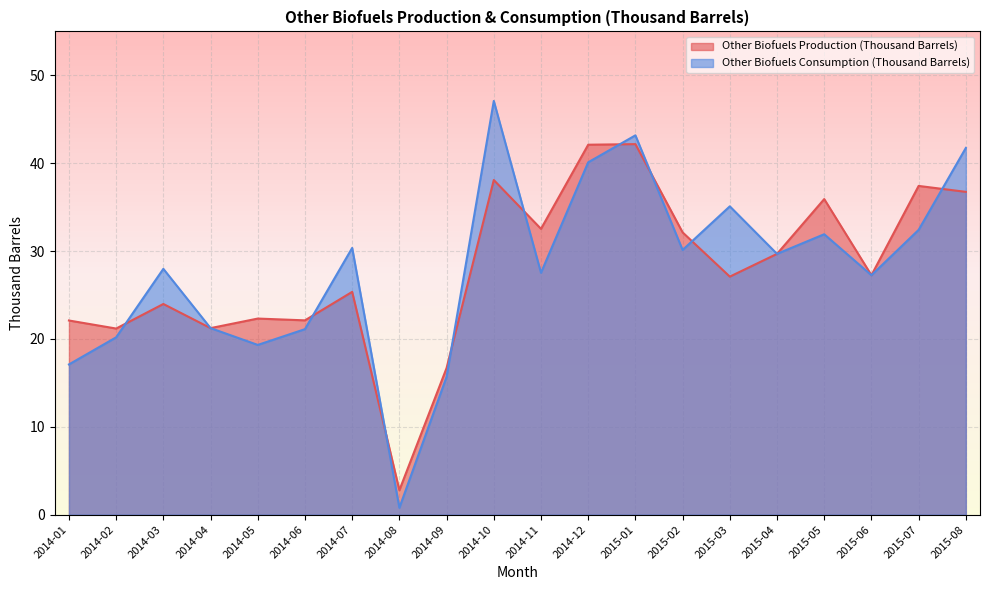

What are all the series names shown in the legend?

Other Biofuels Production (Thousand Barrels), Other Biofuels Consumption (Thousand Barrels)